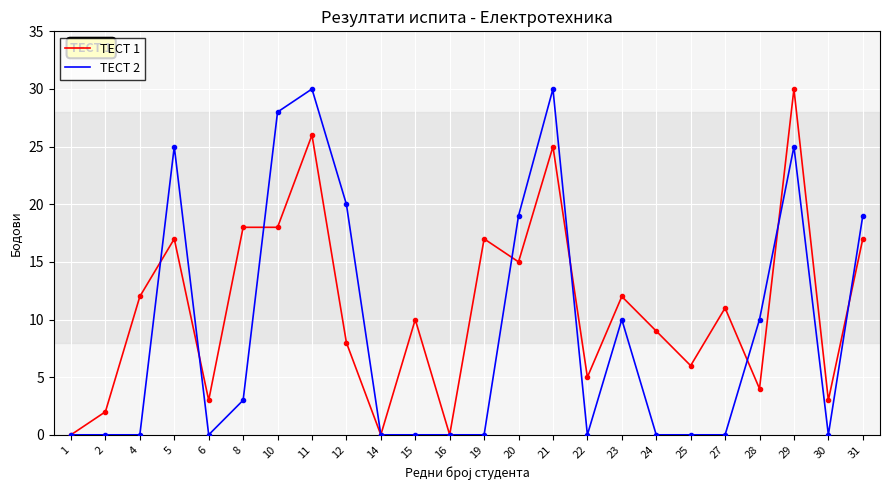

Rank the series at 15 from lowest to highest value.

ТЕСТ 2, ТЕСТ 1